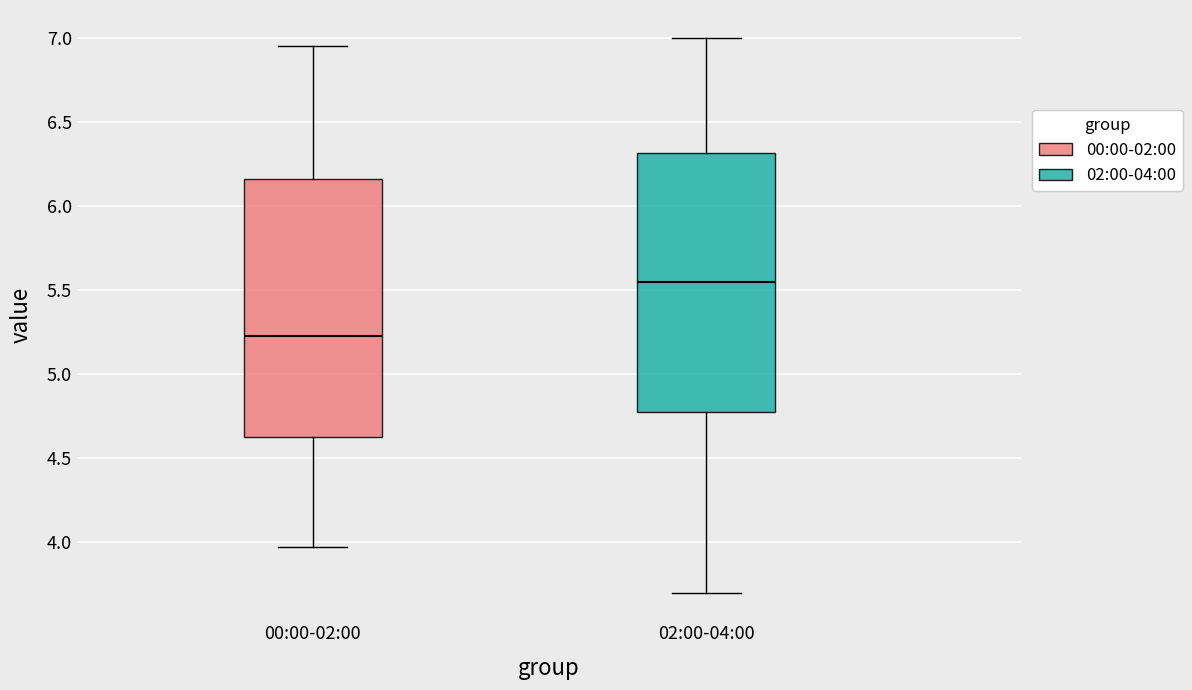

Reading left to right, transcribe this box plot: for each box, give where its median line is, the range the box spans, and where its two whiskers end, as read against the y-axis. The values are not printed on the chart, so give them approximately, as read against the axis.

00:00-02:00: median 5.25, box 4.60 to 6.15, whiskers 3.95 to 6.95
02:00-04:00: median 5.55, box 4.80 to 6.30, whiskers 3.70 to 7.00